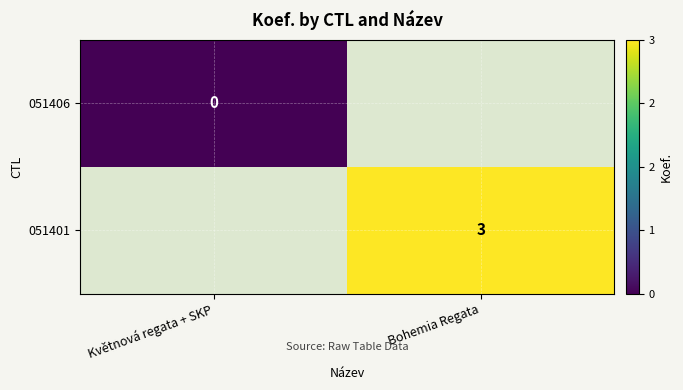

Is it true that 051401 equals 3 at Bohemia Regata?

True